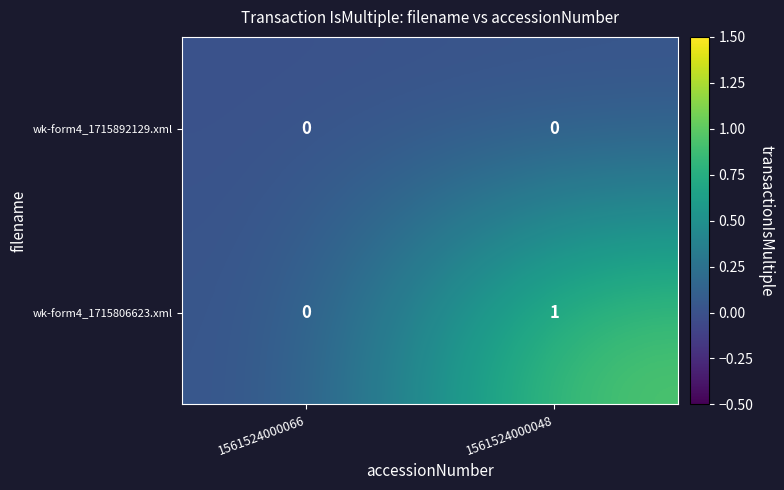

Reading left to right, extract all data points from this chart.

wk-form4_1715892129.xml: 1561524000066=0	1561524000048=0
wk-form4_1715806623.xml: 1561524000066=0	1561524000048=1